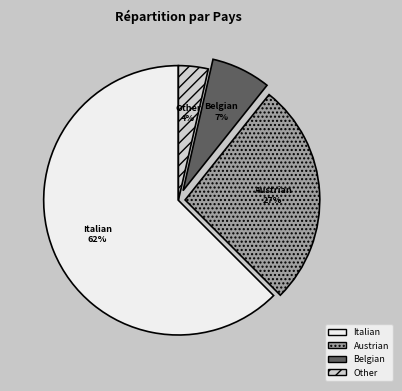

Rank the categories by value from lowest to highest.

Other, Belgian, Austrian, Italian